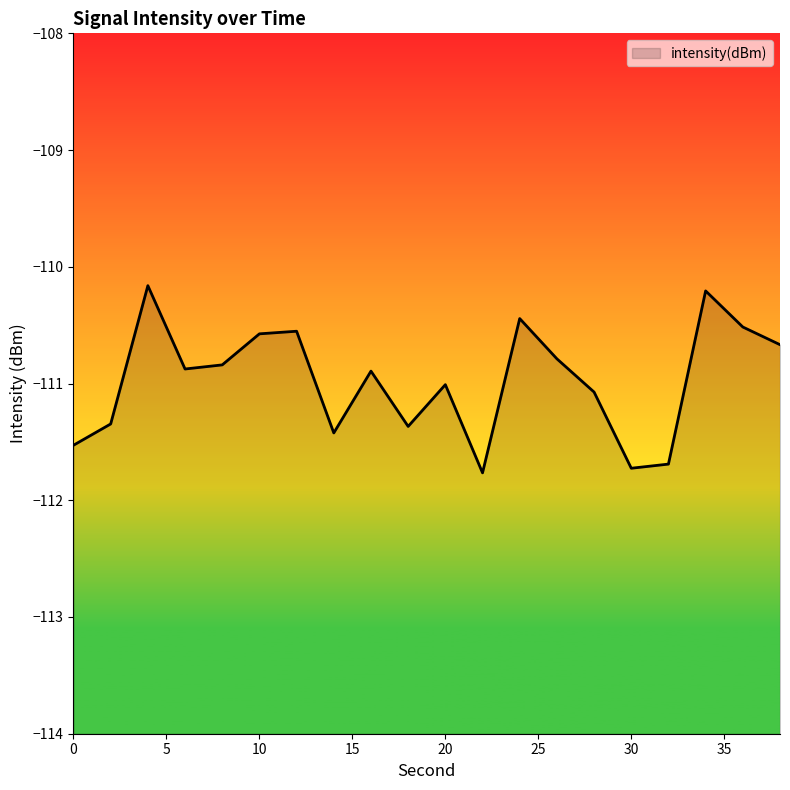

The value at 2 is -60.9. True or false?

False